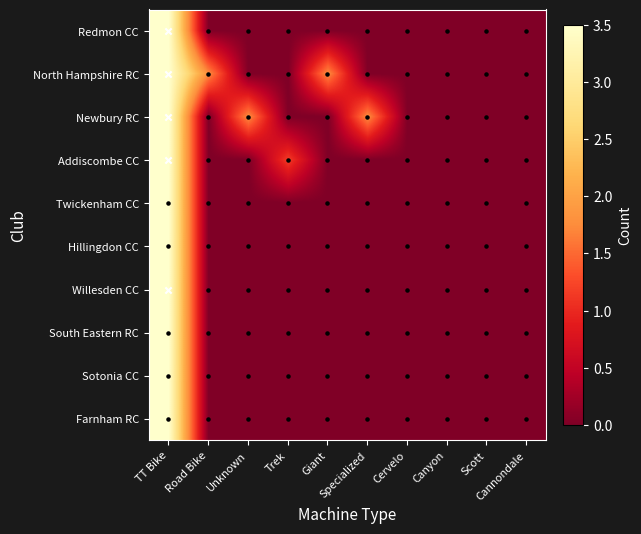

What is the maximum value shown in the chart?

3.5